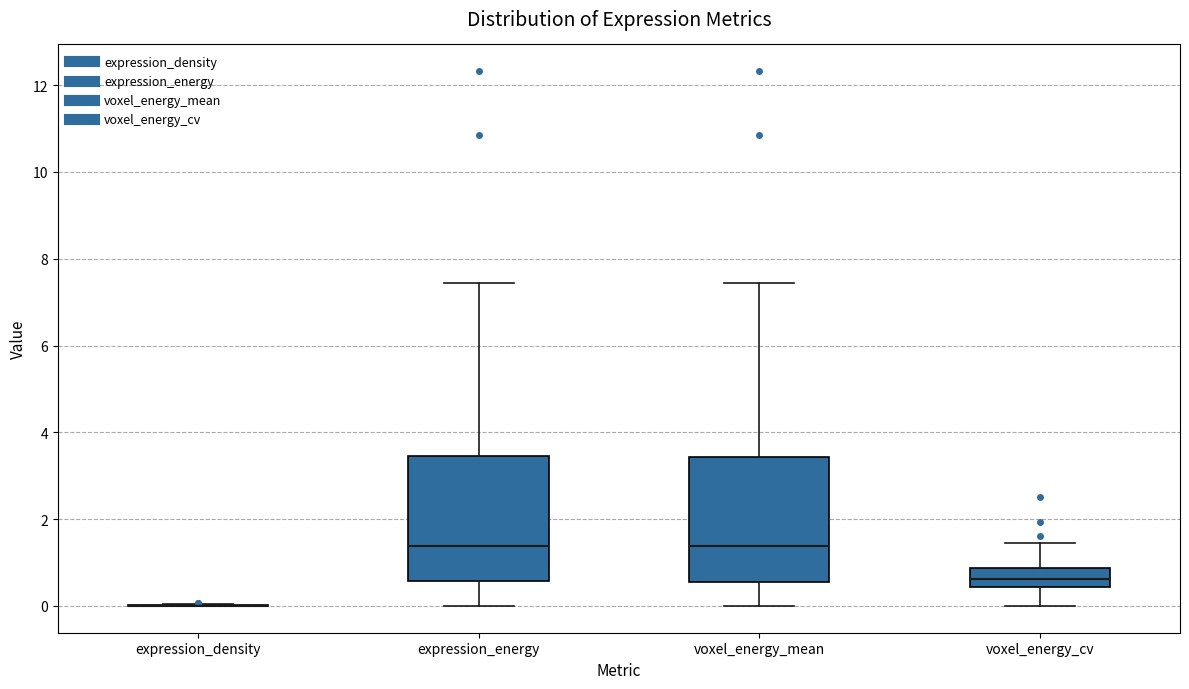

Reading left to right, transcribe this box plot: for each box, give where its median line is, the range the box spans, and where its two whiskers end, as read against the y-axis. The values are not printed on the chart, so give them approximately, as read against the axis.

expression_density: box collapsed to a line at 0.0, whiskers 0.0 to 0.0
expression_energy: median 1.4, box 0.6 to 3.4, whiskers 0.0 to 7.4
voxel_energy_mean: median 1.4, box 0.6 to 3.4, whiskers 0.0 to 7.4
voxel_energy_cv: median 0.6, box 0.4 to 0.8, whiskers 0.0 to 1.4